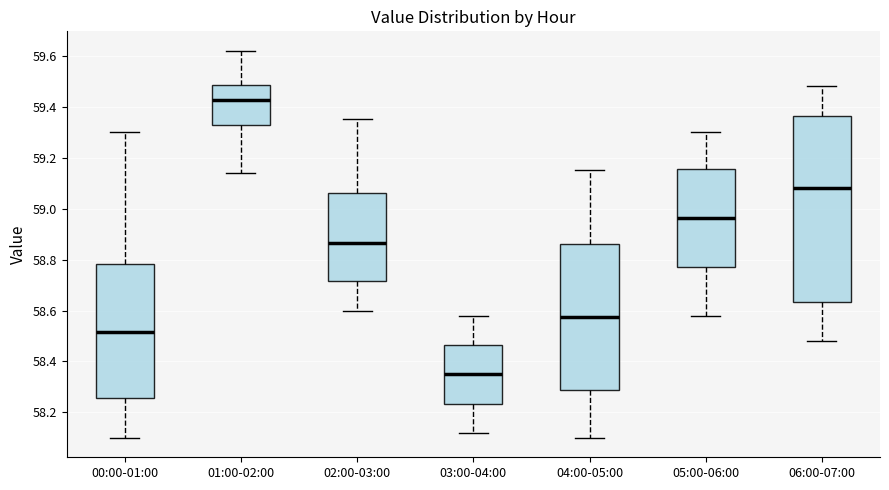

Which box has the highest median line?

01:00-02:00